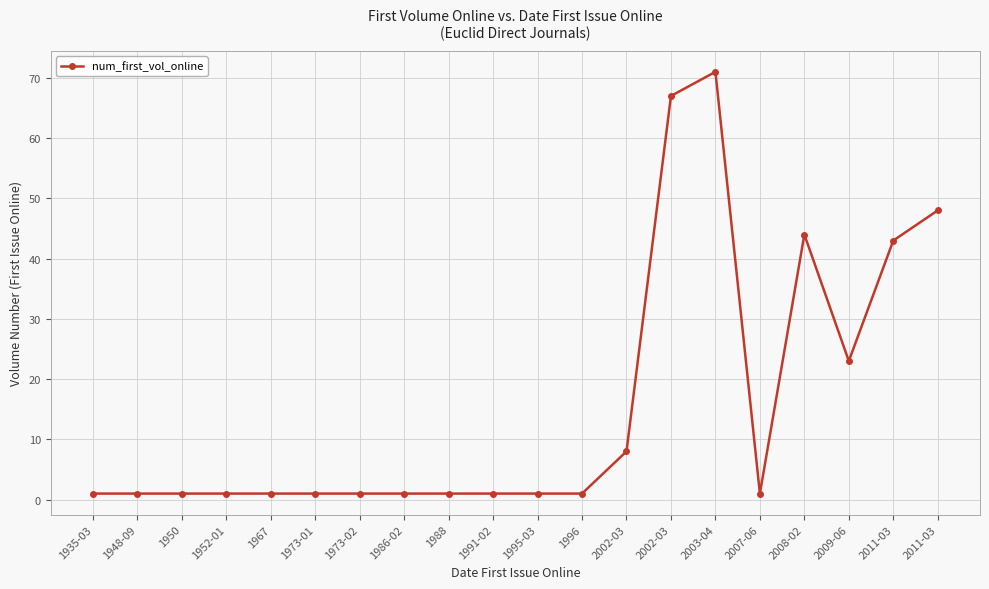

What is the difference between the maximum and minimum values?

70